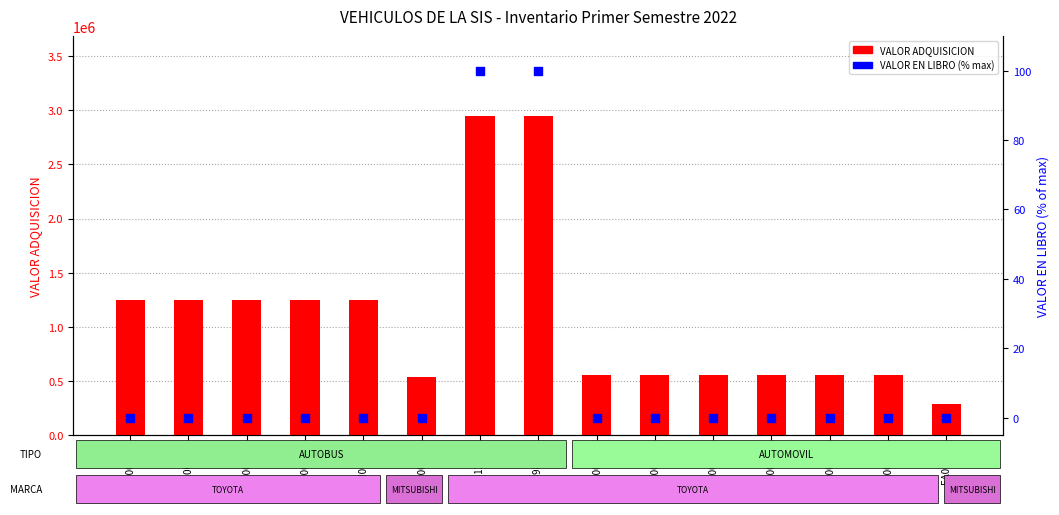

Which series has the largest total across all categories?

VALOR ADQUISICION